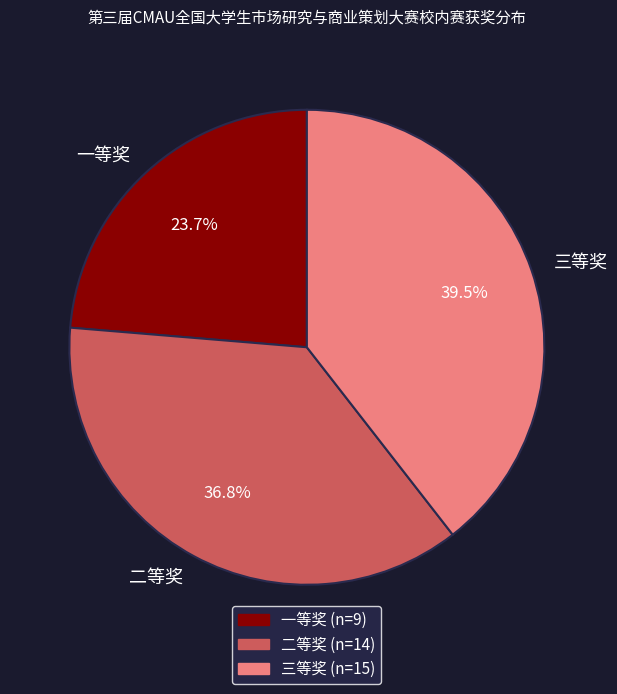

Combined, what portion of the pie is 一等奖 and 三等奖?

63.2%